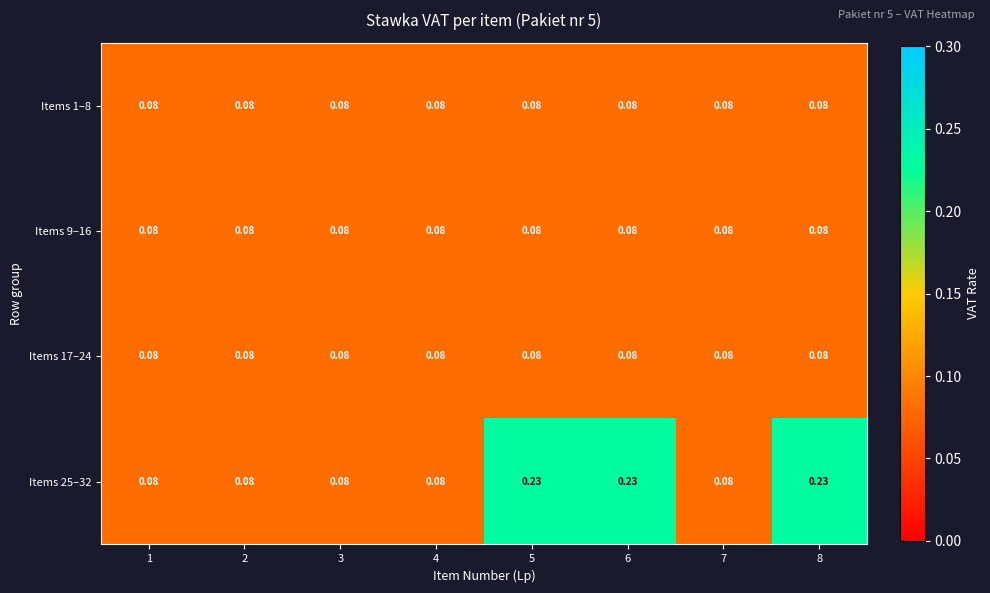

Is the value of Items 9–16 at 8 greater than the value of Items 25–32 at 5?

No